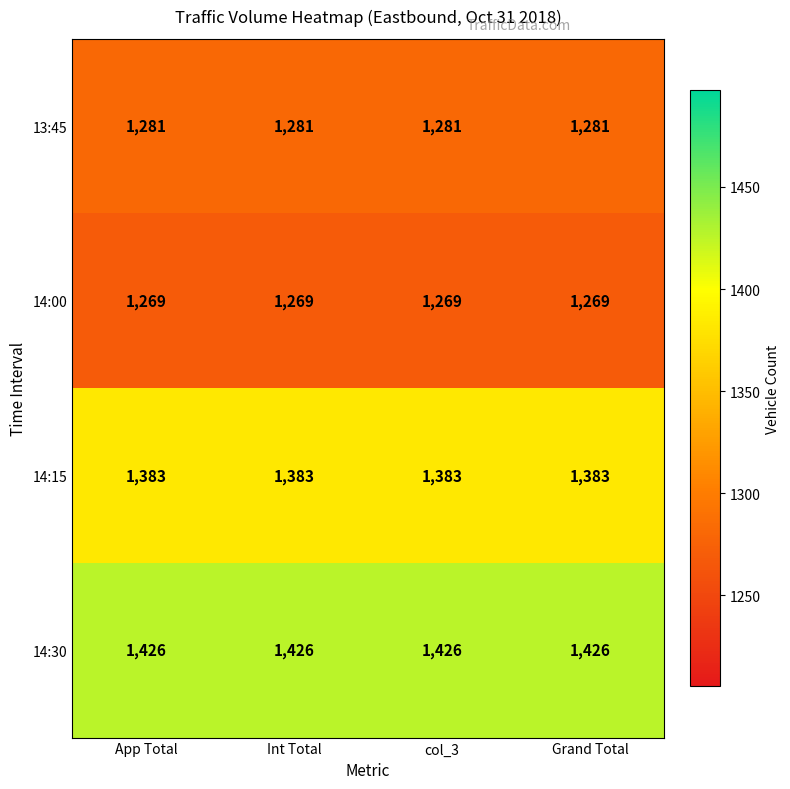

The 14:15 series shows 2170 at App Total. True or false?

False